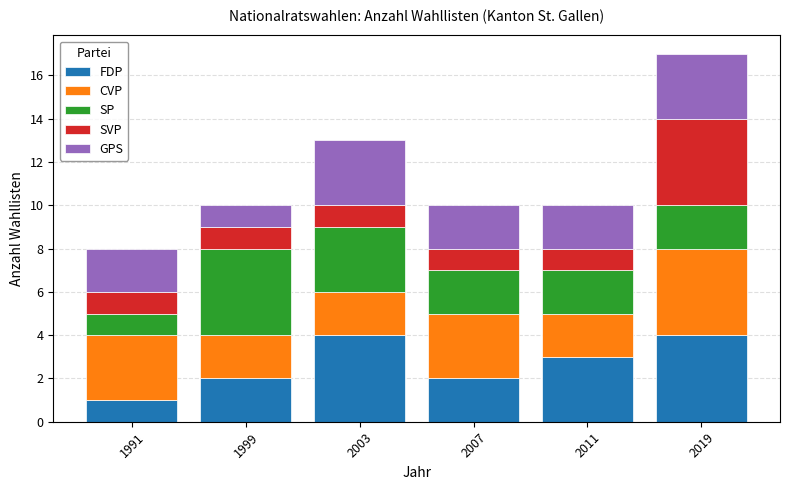

Reading right to left, what are the values for FDP?

2019=4	2011=3	2007=2	2003=4	1999=2	1991=1